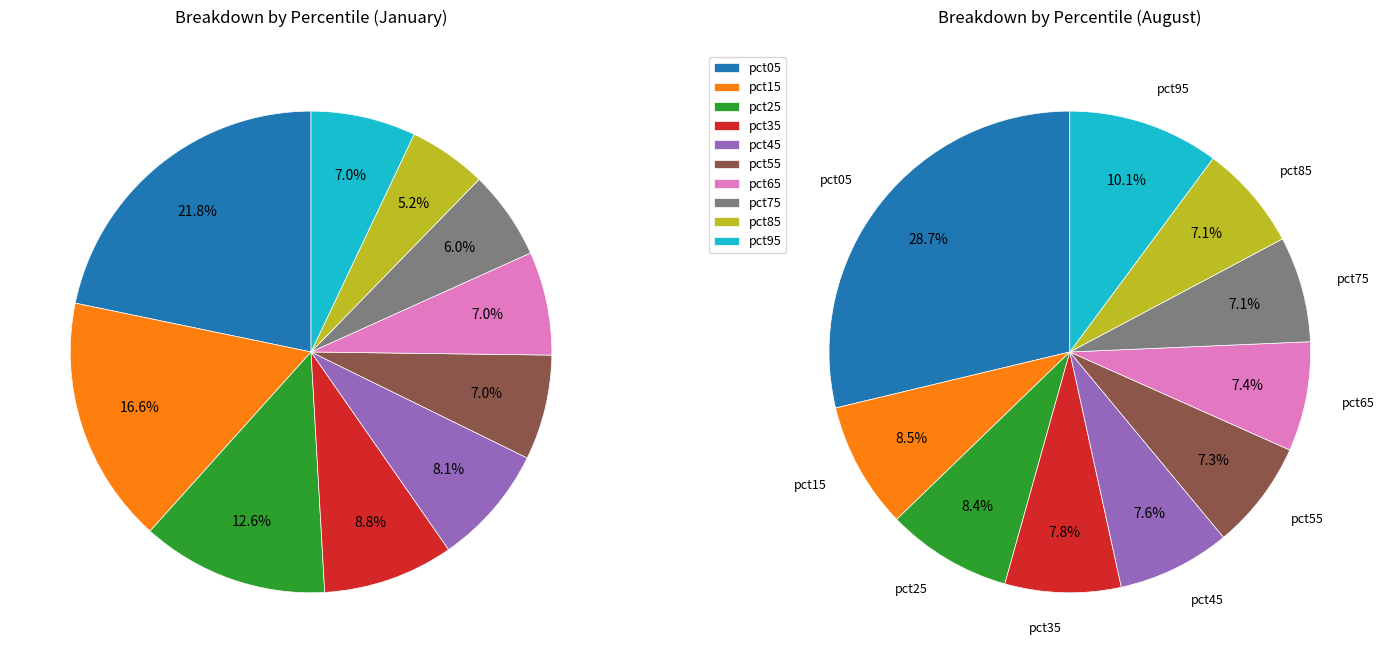

How many segments does this pie chart have?

10